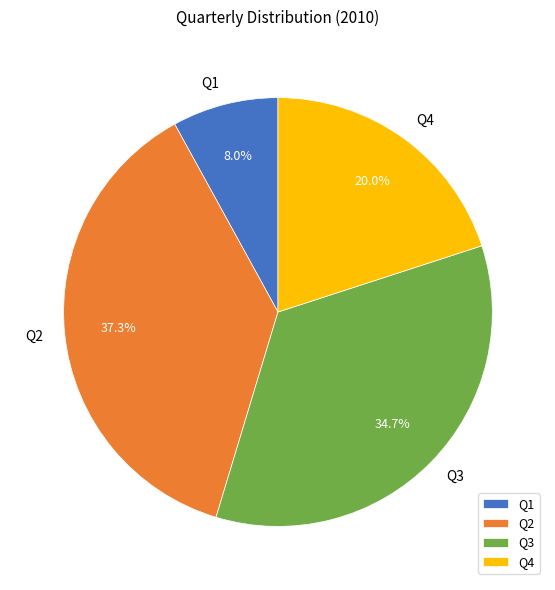

To the nearest percent, what percentage of the pie is Q1?

8%